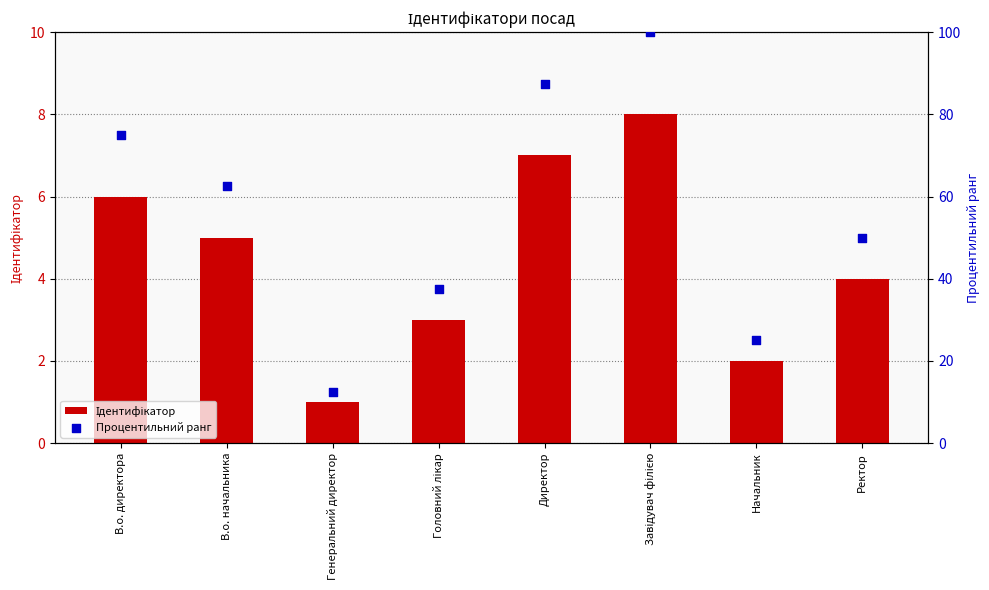

Which series has the largest Y range (max minus min)?

Процентильний ранг